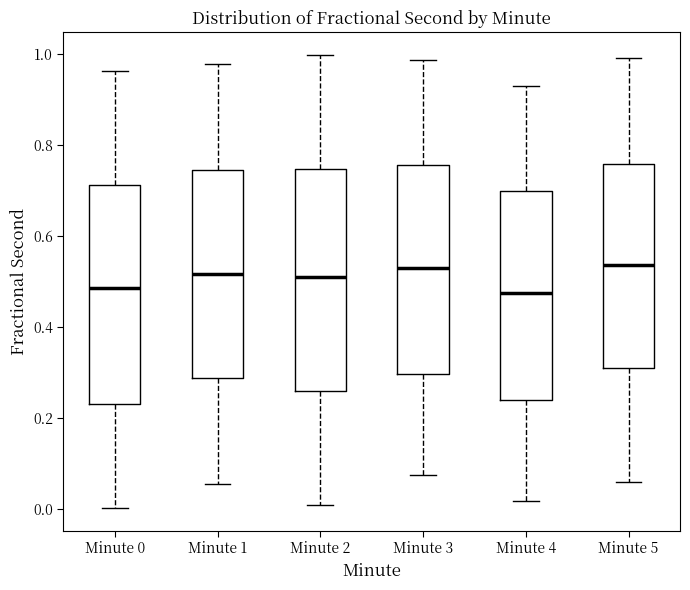

Reading left to right, read every box against the y-axis: the position of its median line, the range the box covers, and the ends of its whiskers. The values are not printed on the chart, so give them approximately, as read against the axis.

Minute 0: median 0.48, box 0.24 to 0.72, whiskers 0.00 to 0.96
Minute 1: median 0.52, box 0.28 to 0.74, whiskers 0.06 to 0.98
Minute 2: median 0.50, box 0.26 to 0.74, whiskers 0.00 to 1.00
Minute 3: median 0.52, box 0.30 to 0.76, whiskers 0.08 to 0.98
Minute 4: median 0.48, box 0.24 to 0.70, whiskers 0.02 to 0.94
Minute 5: median 0.54, box 0.30 to 0.76, whiskers 0.06 to 1.00